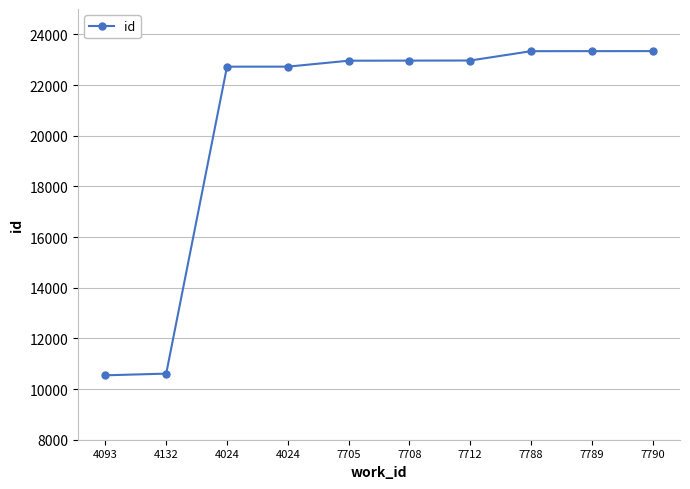

How many distinct data groups are displayed?

1